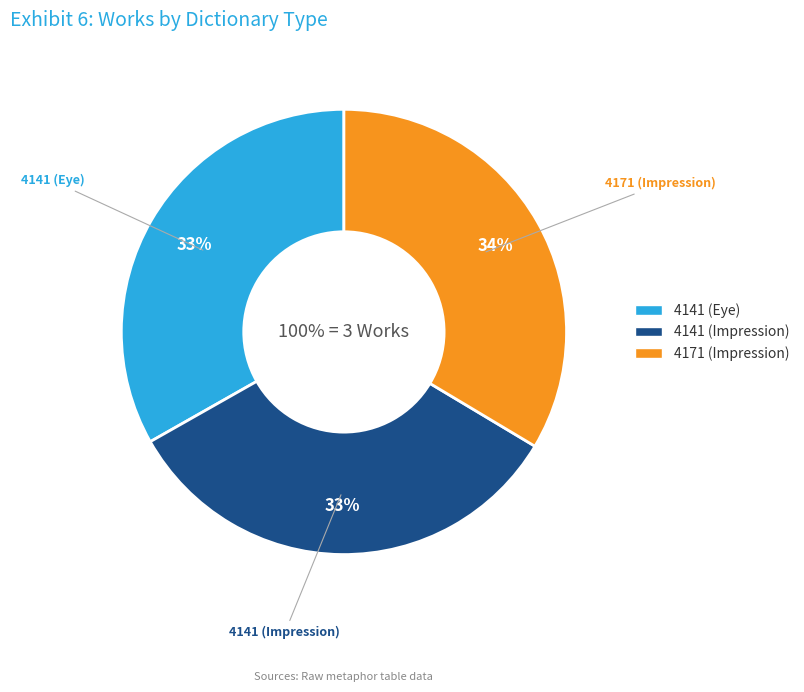

To the nearest percent, what portion does 4141 (Impression) represent?

33%